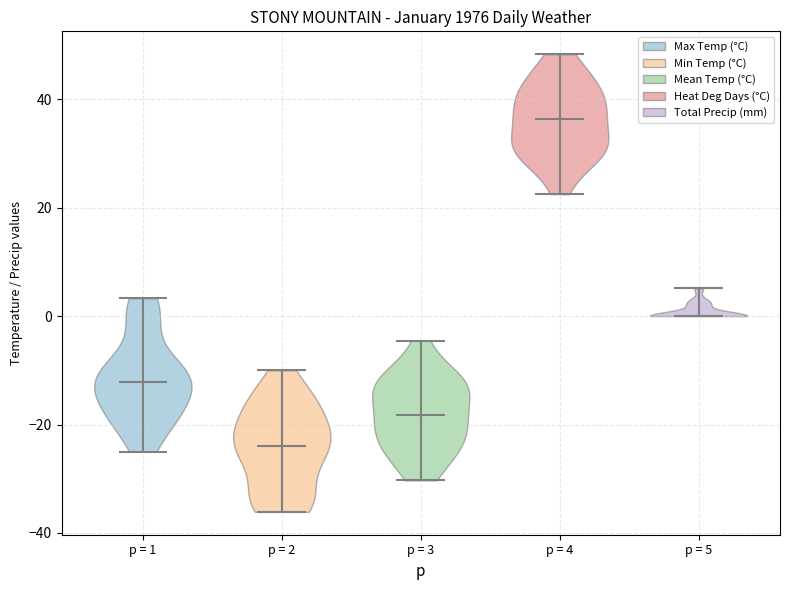

What is the lowest point the violin for p = 1 reaches on the y-axis? The values are not printed on the chart, so give them approximately, as read against the axis.

-24